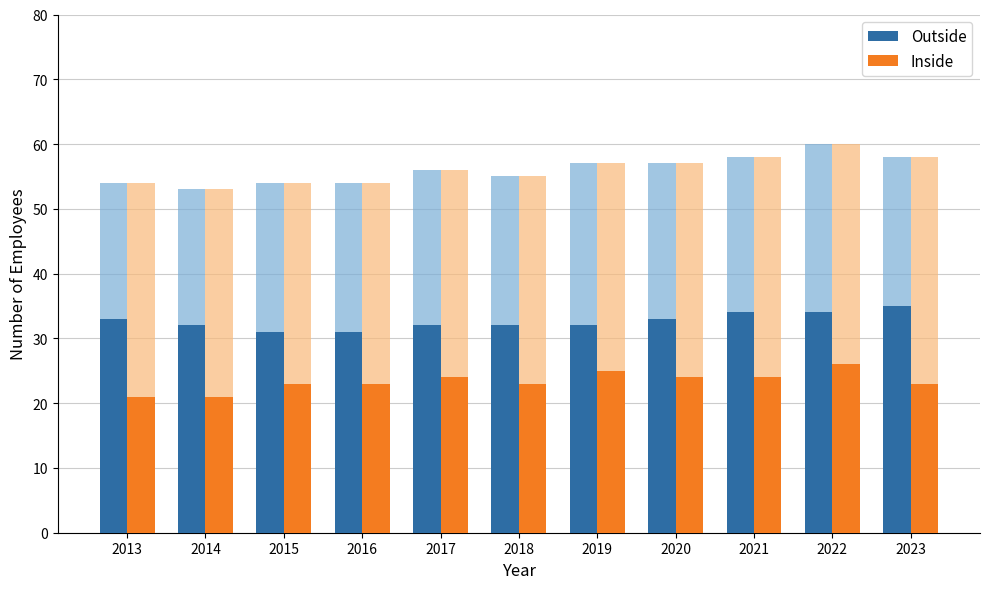

What are all the series names shown in the legend?

Outside, Inside